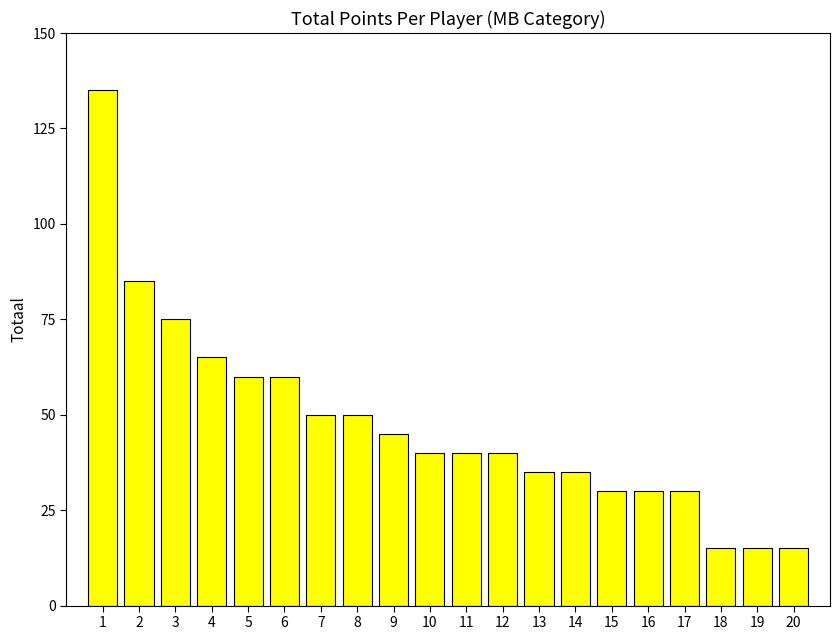

What is the average value?

48